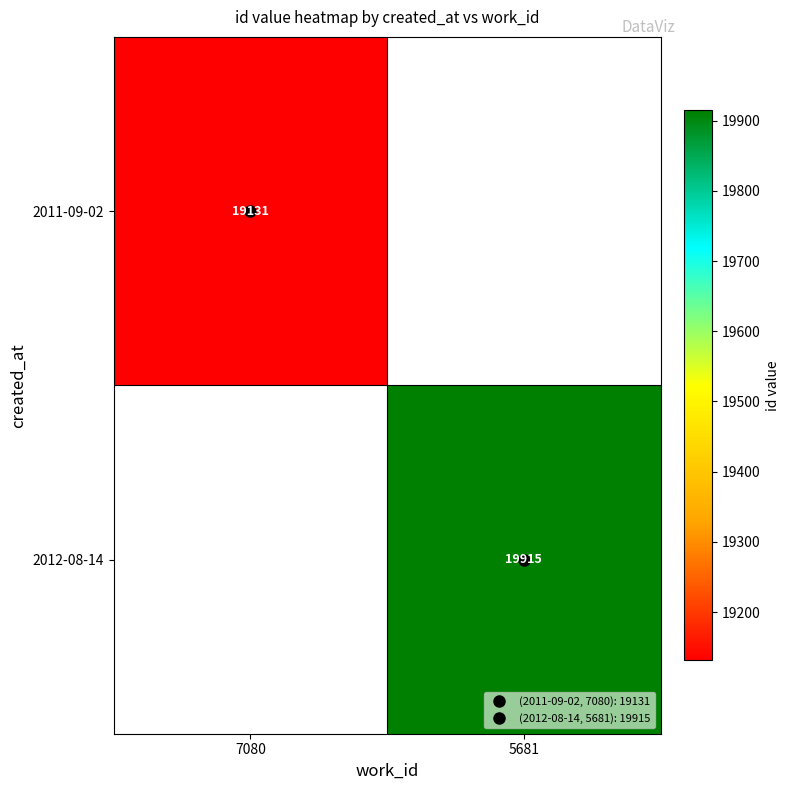

List the labels in order of 2011-09-02 value, largest first.

7080, 5681